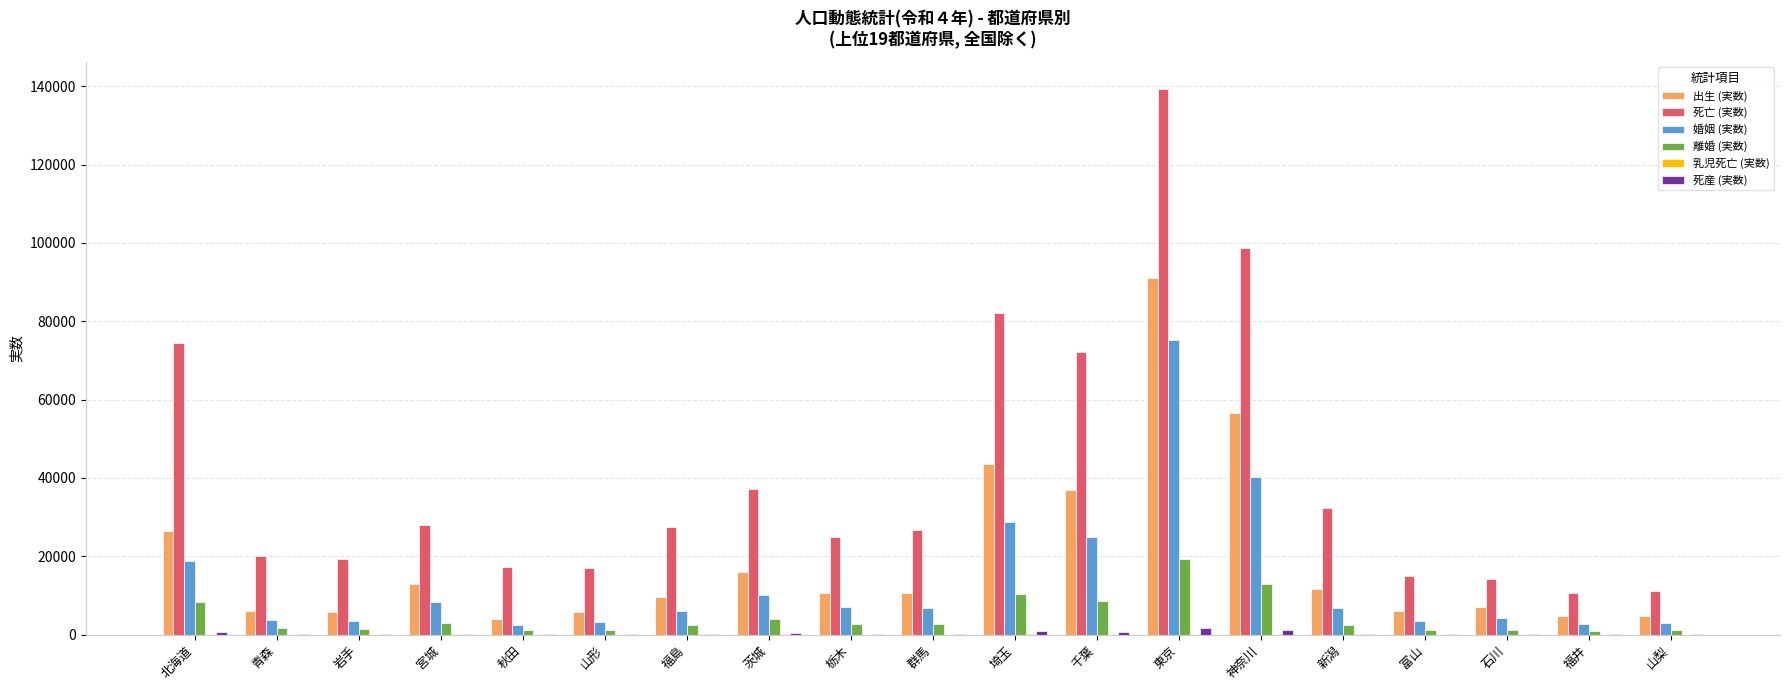

At which label does 出生 (実数) reach its peak?

東京